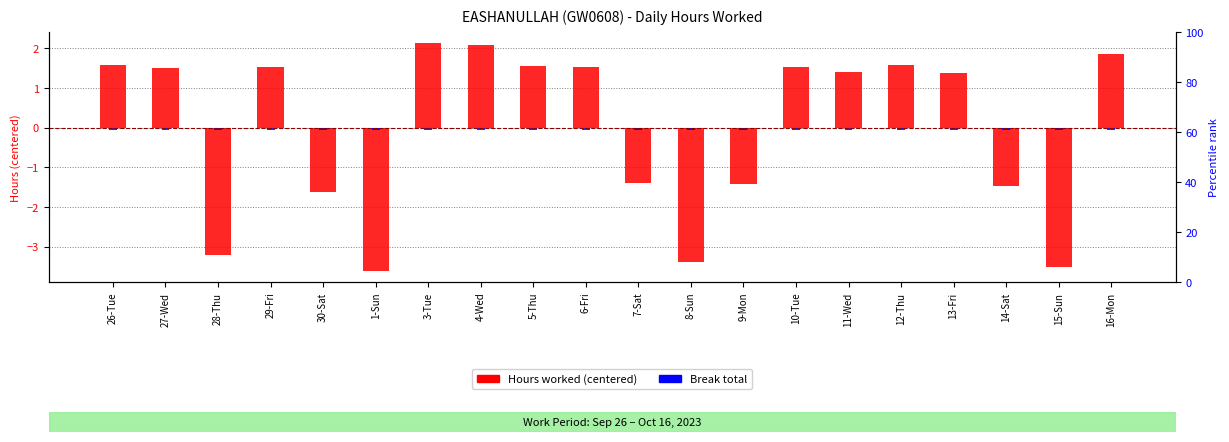

Which series has the largest range (max minus min)?

Hours worked (centered)